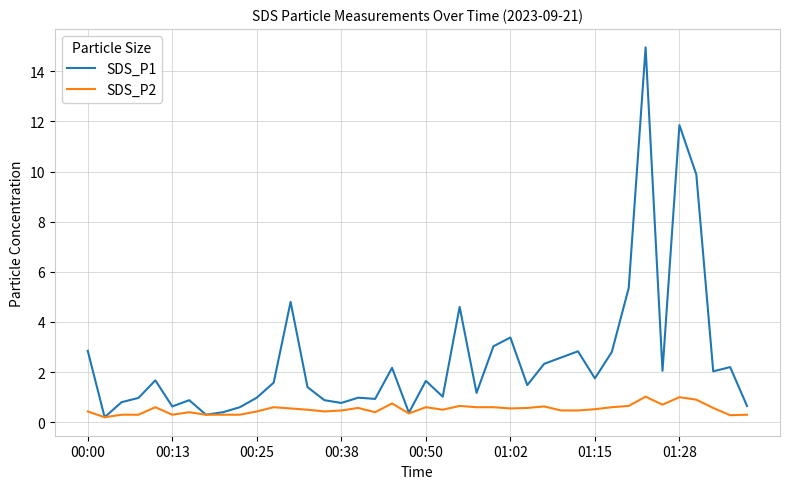

Which series has the largest range (max minus min)?

SDS_P1